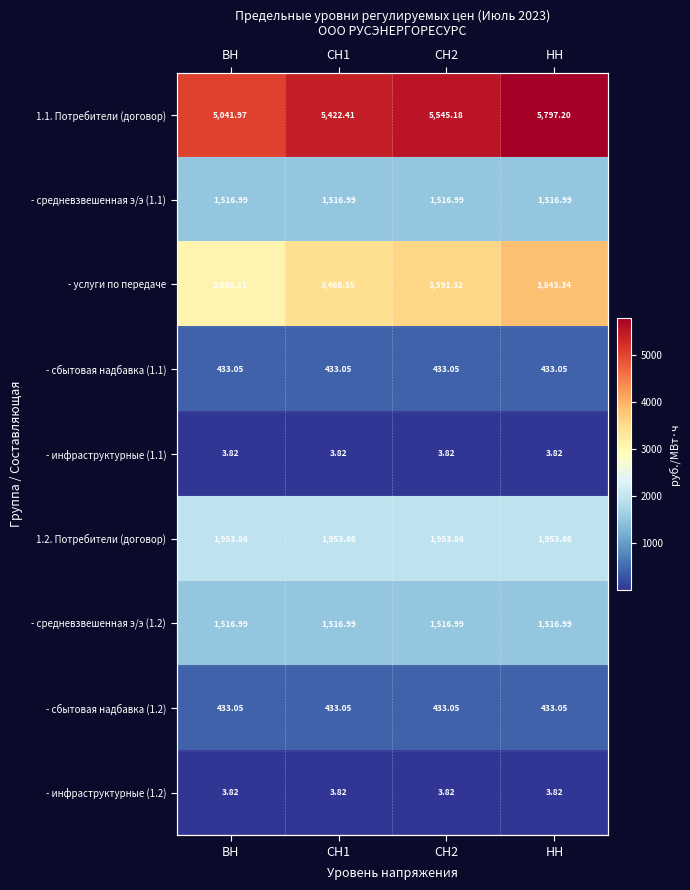

What is the sum of the - инфраструктурные (1.1) values at ВН and СН2?

7.6